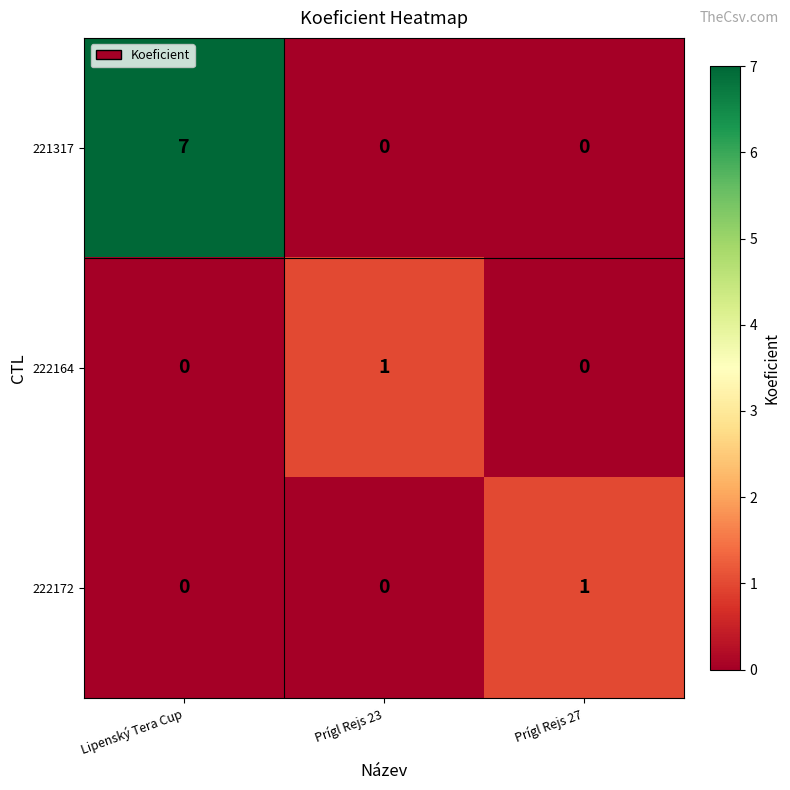

The 222172 series shows 0 at Prígl Rejs 23. True or false?

True